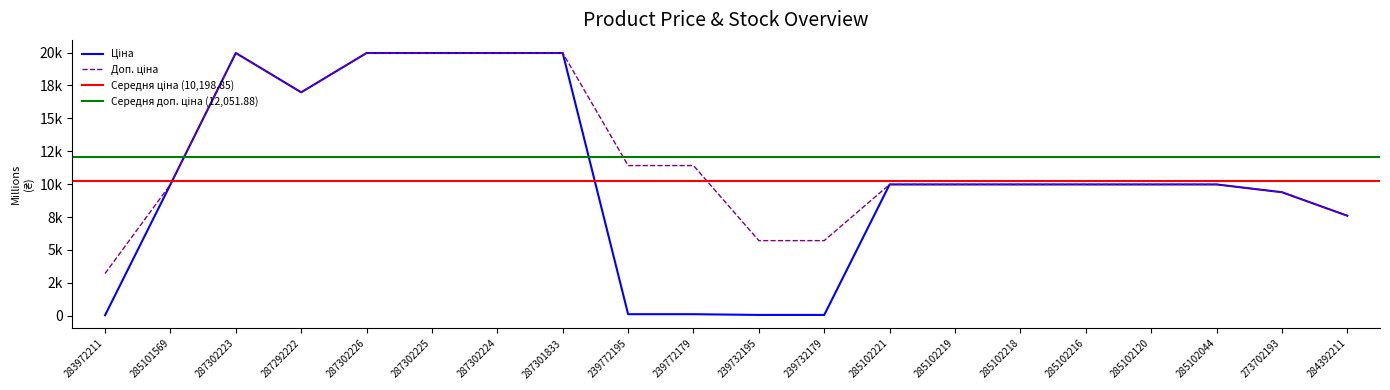

Rank the series by their average value, from highest to lowest.

Доп. ціна, Ціна